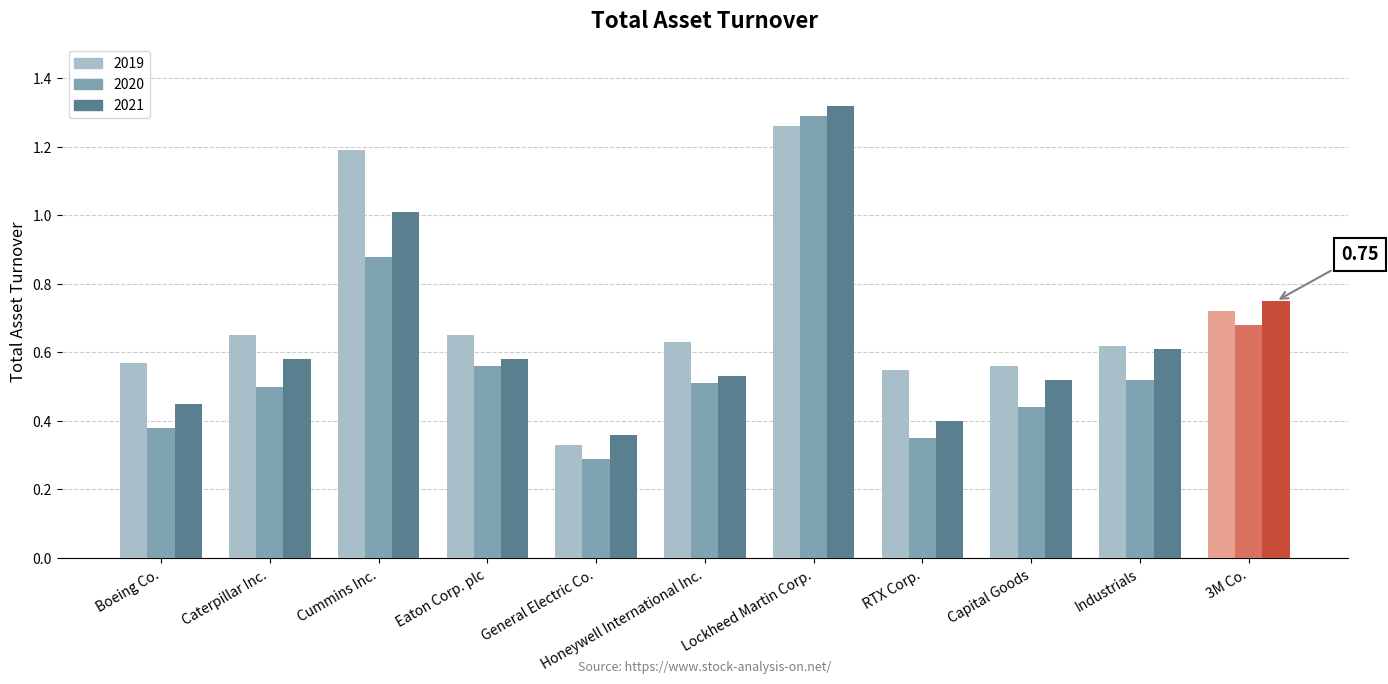

How many groups of bars are there?

11